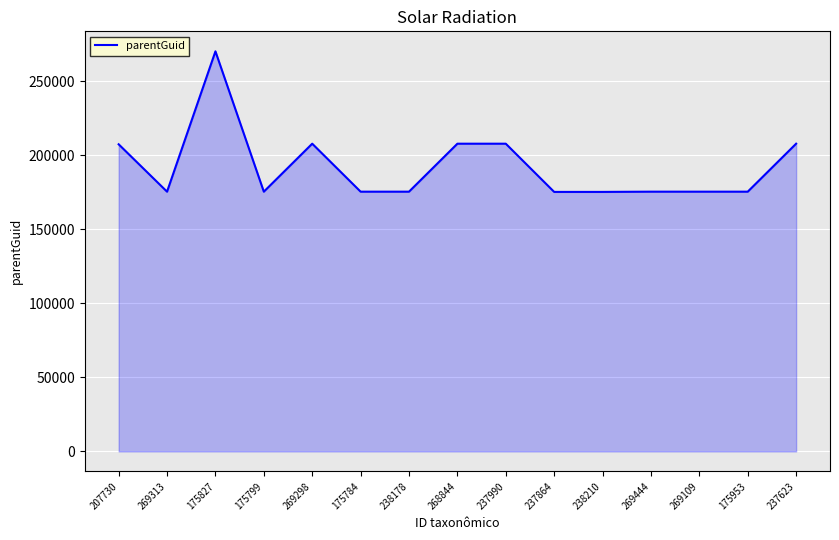

The chart shows a value of 309822 at 269313. True or false?

False